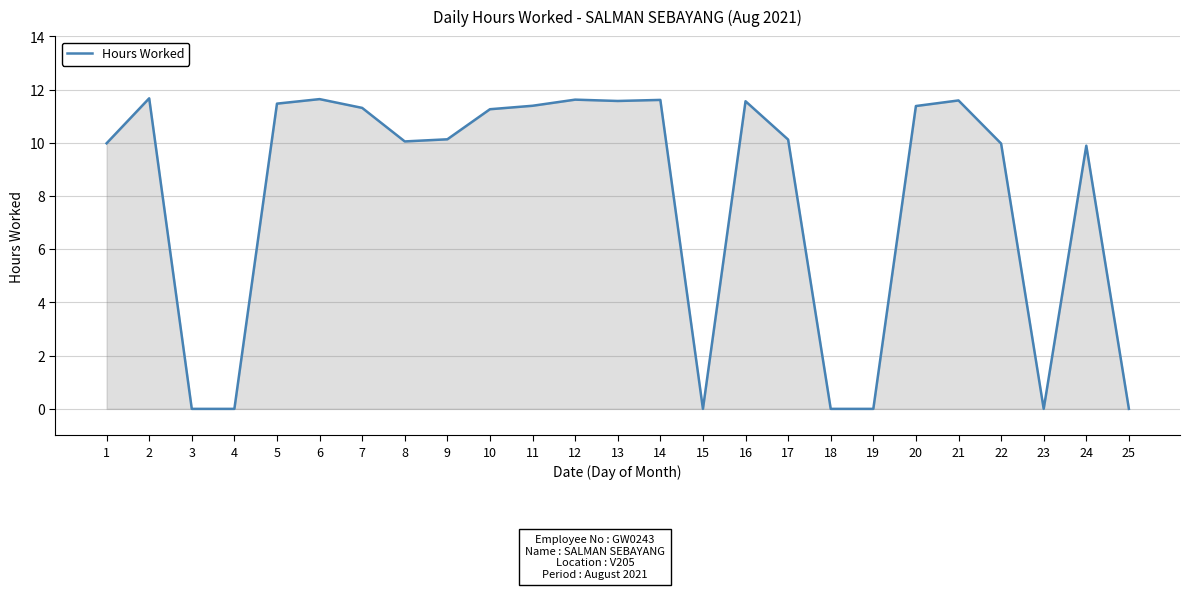

What is the greatest value displayed?

11.7